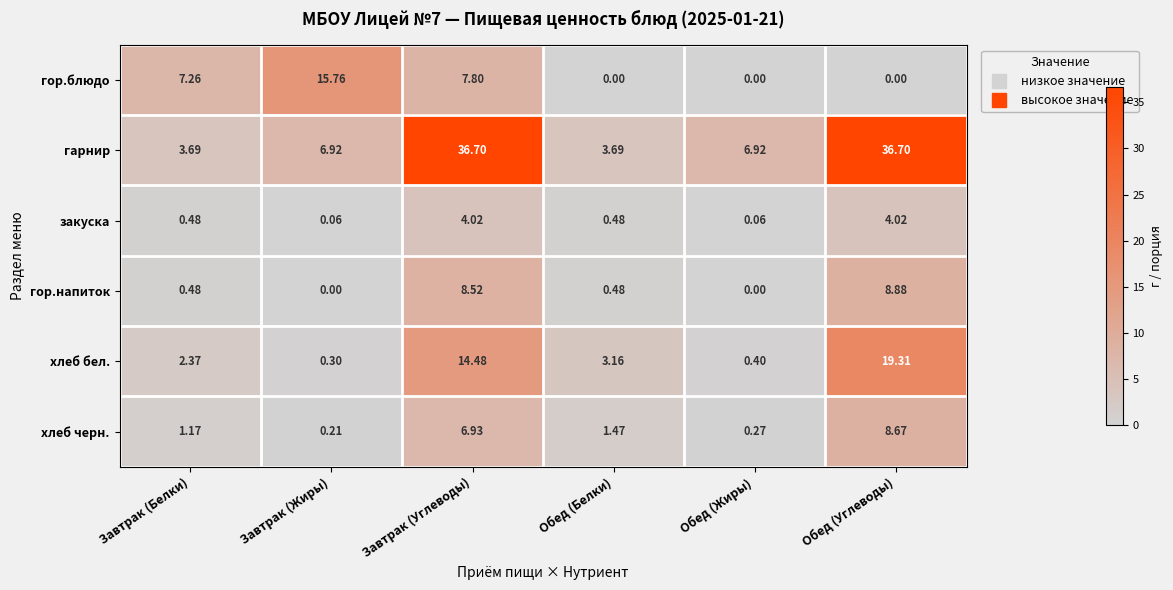

Which category has the lowest value in the хлеб бел. series?

Завтрак (Жиры)